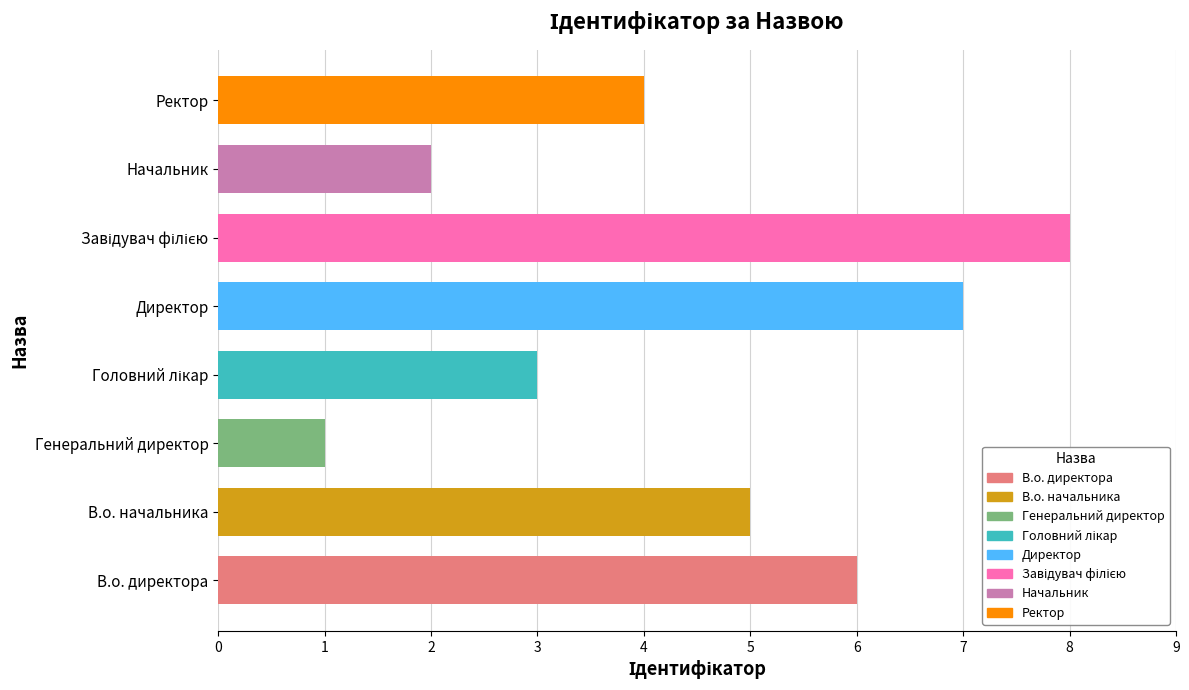

The chart shows a value of 3 at В.о. начальника. True or false?

False